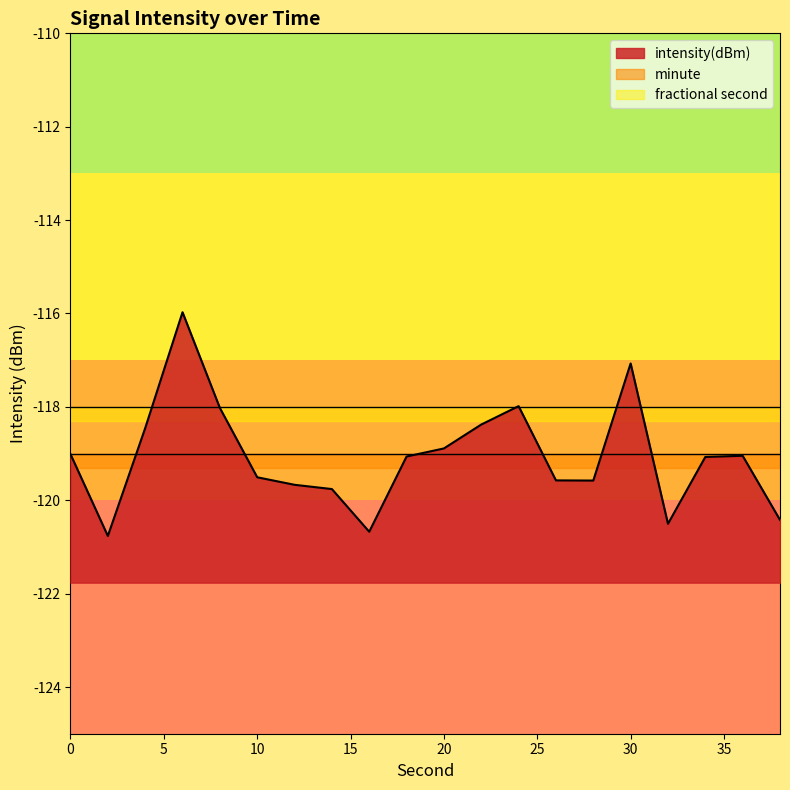

What is the highest value of the intensity(dBm) series?

-116.0